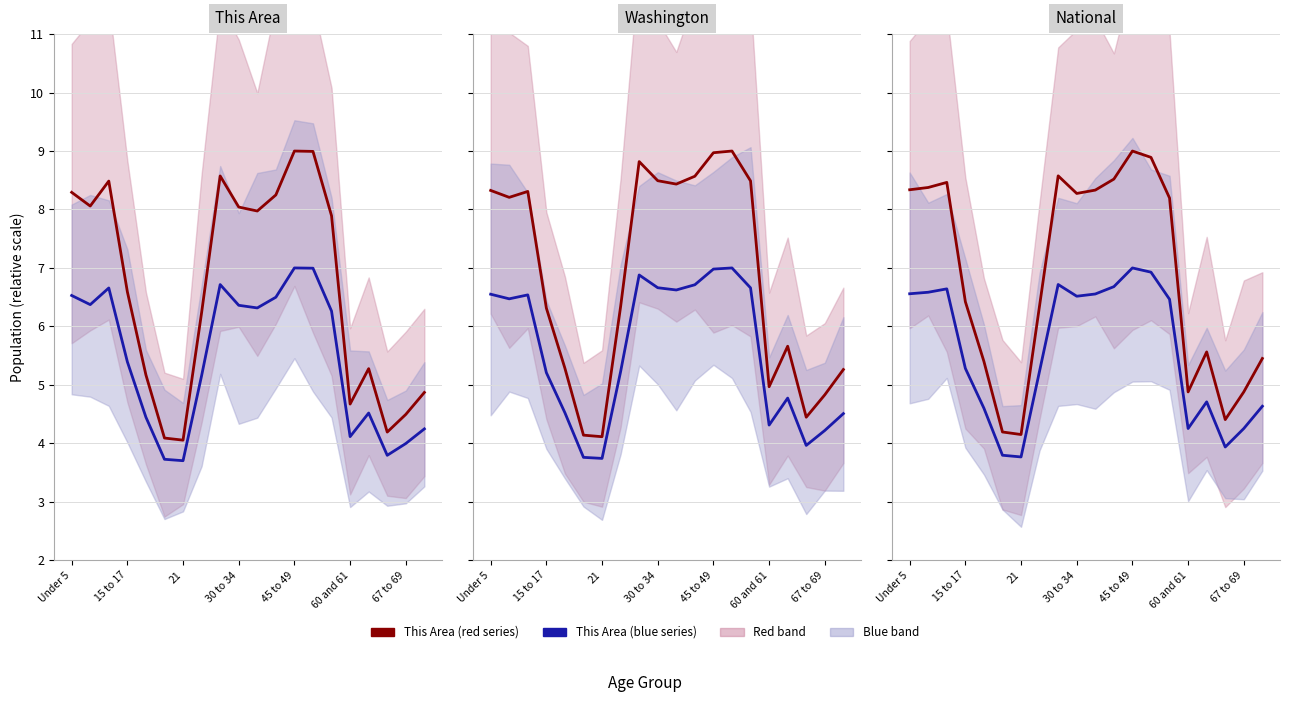

List the series in order of their overall mean, lowest first.

This Area (blue), This Area (red)